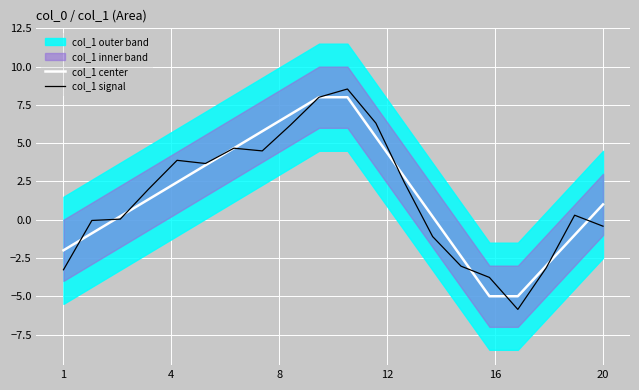

What is the lowest value of the col_1 signal series?

-5.9